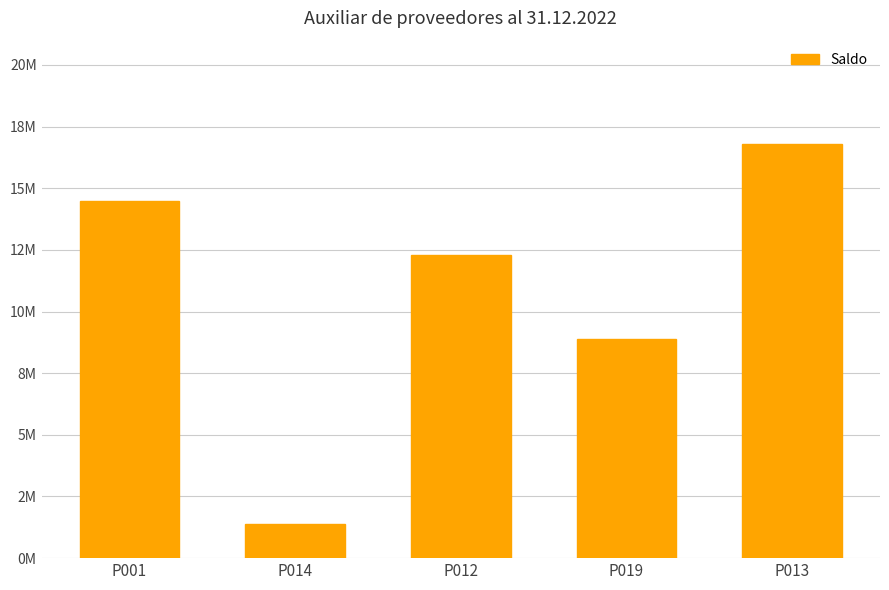

Which label corresponds to the smallest value in the chart?

P014